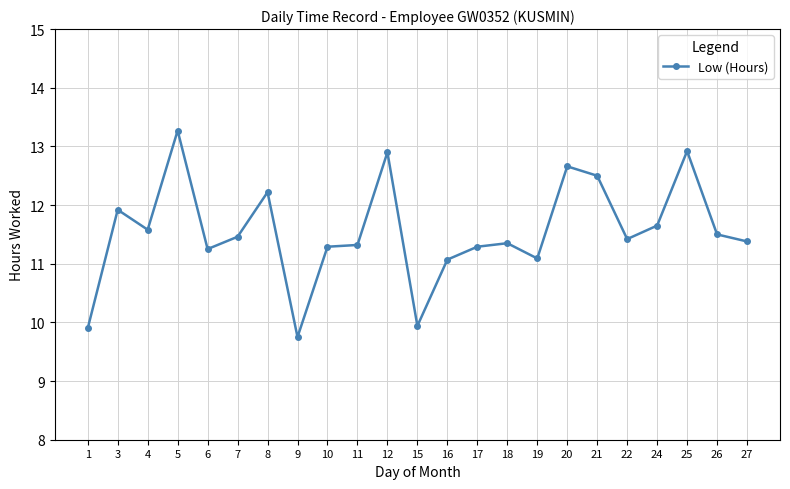

True or false: the data has more than 1 interior local peaks.

True